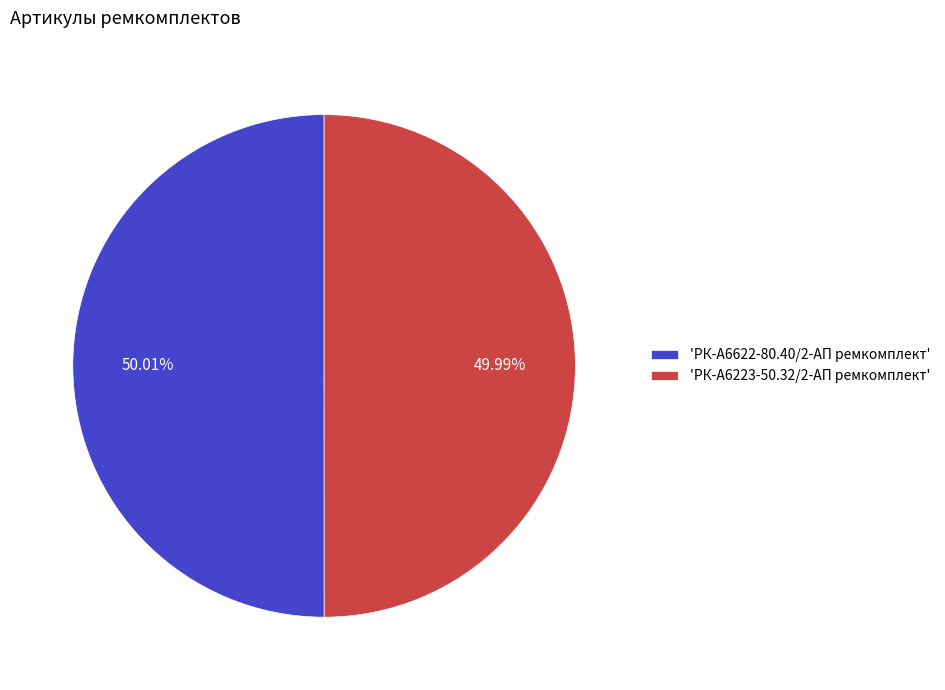

Approximately how many times larger is the value at 'РК-А6223-50.32/2-АП ремкомплект' compared to 'РК-А6622-80.40/2-АП ремкомплект'?

1.0